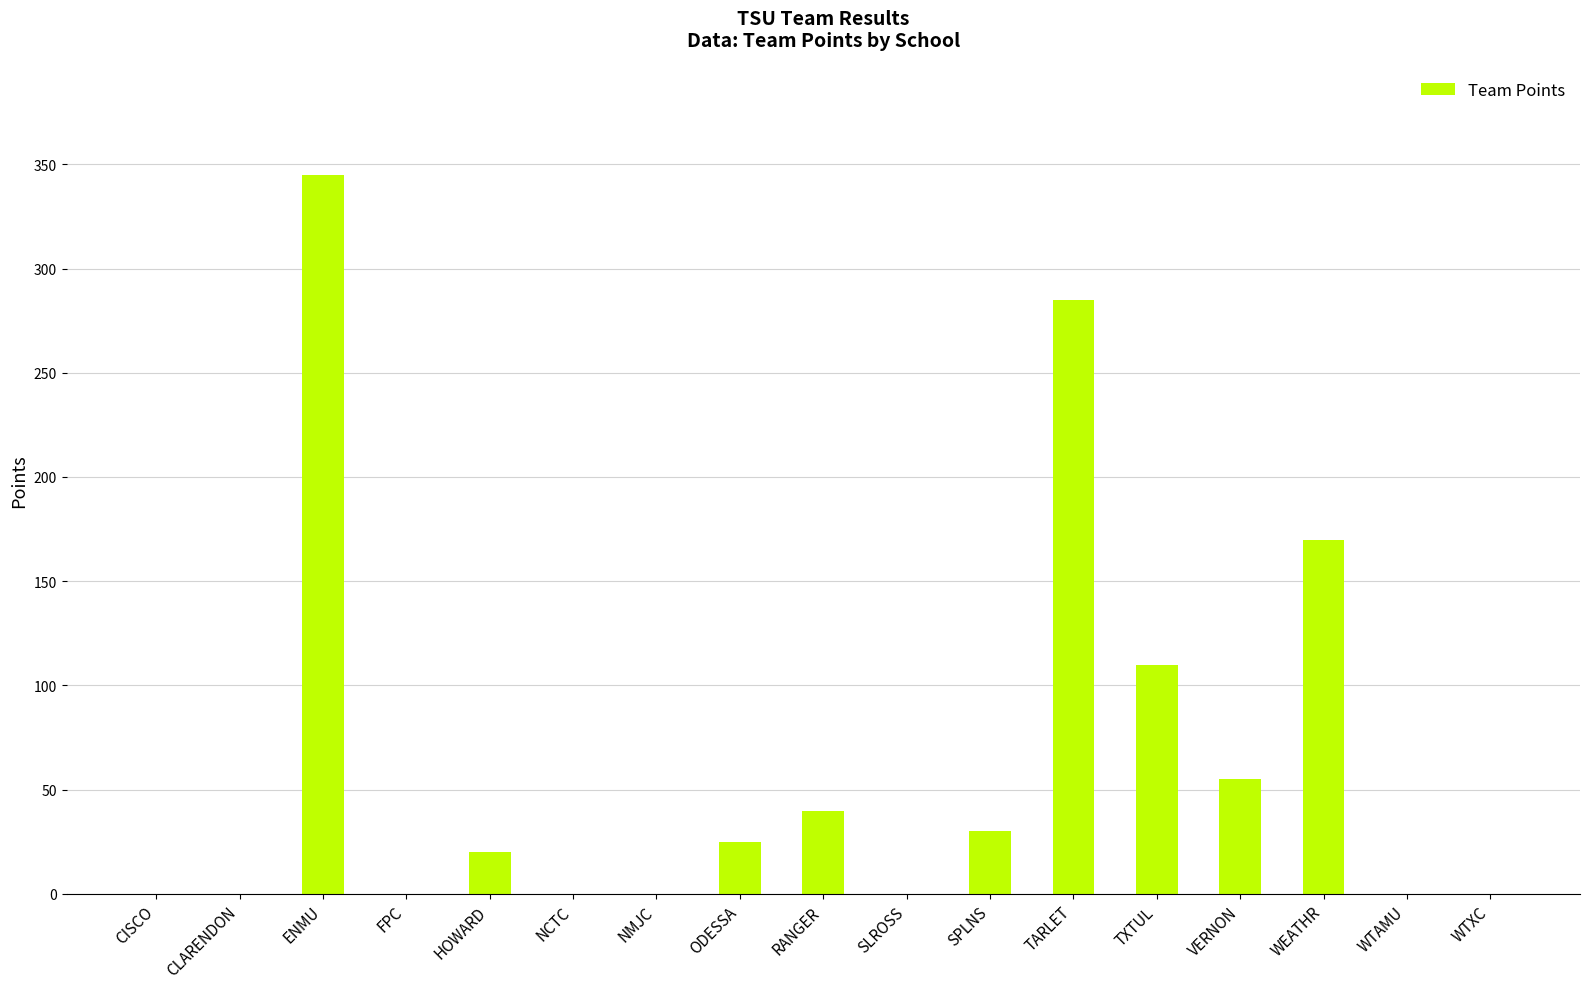

How many categories are shown in the chart?

17